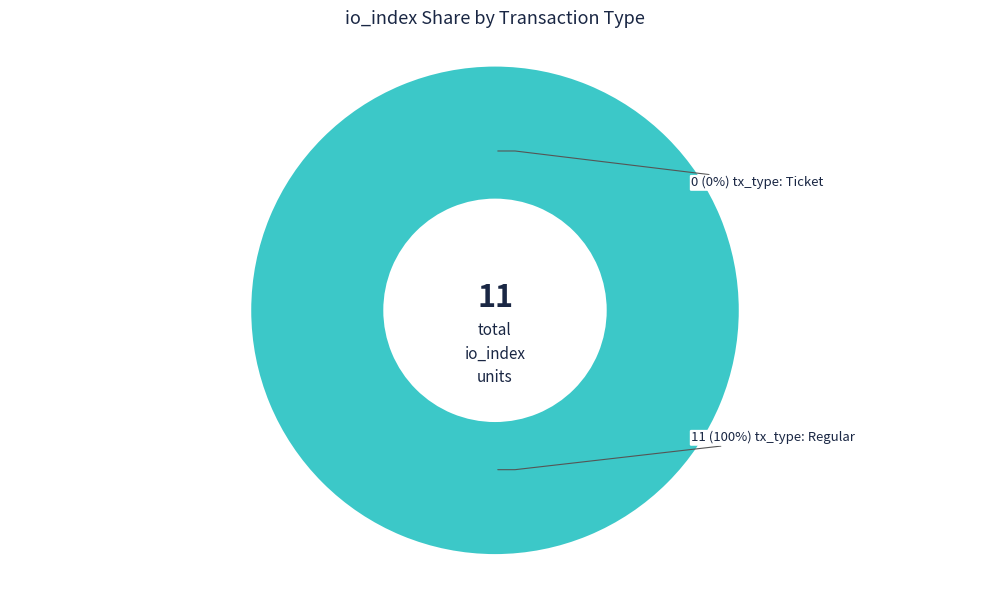

To the nearest percent, what percentage of the pie is Regular (io_index=11)?

100%